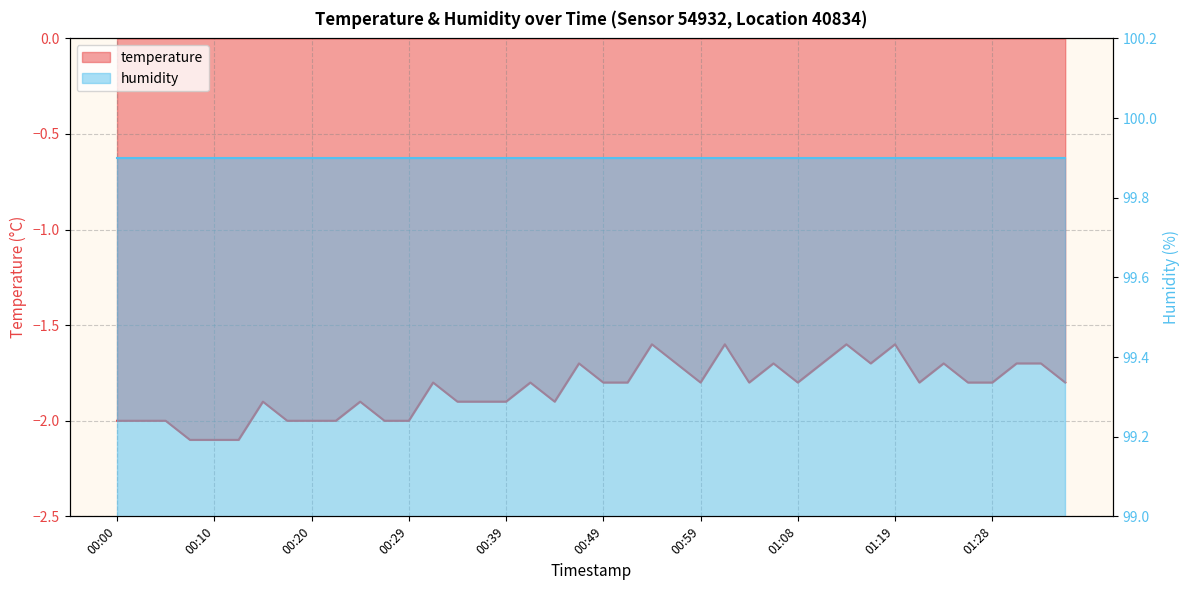

The value at 00:51 is -0.8. True or false?

False